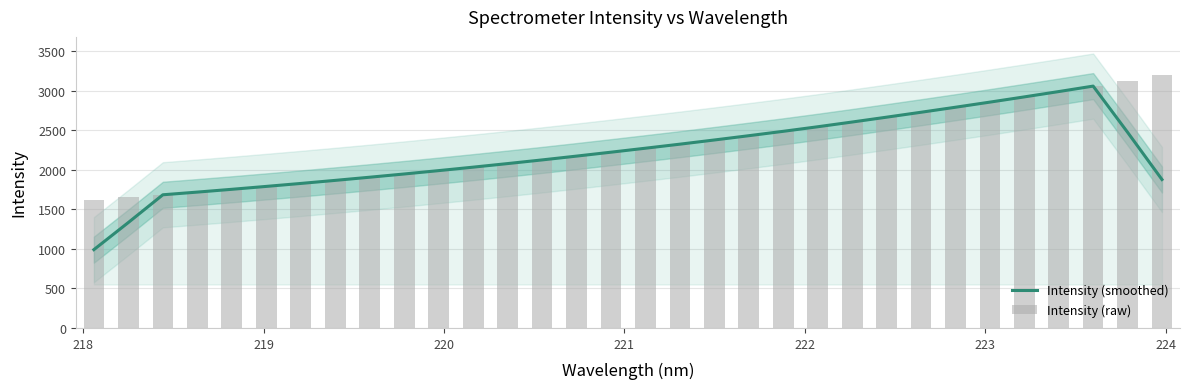

What is the highest value of the Intensity (smoothed) series?

3060.0